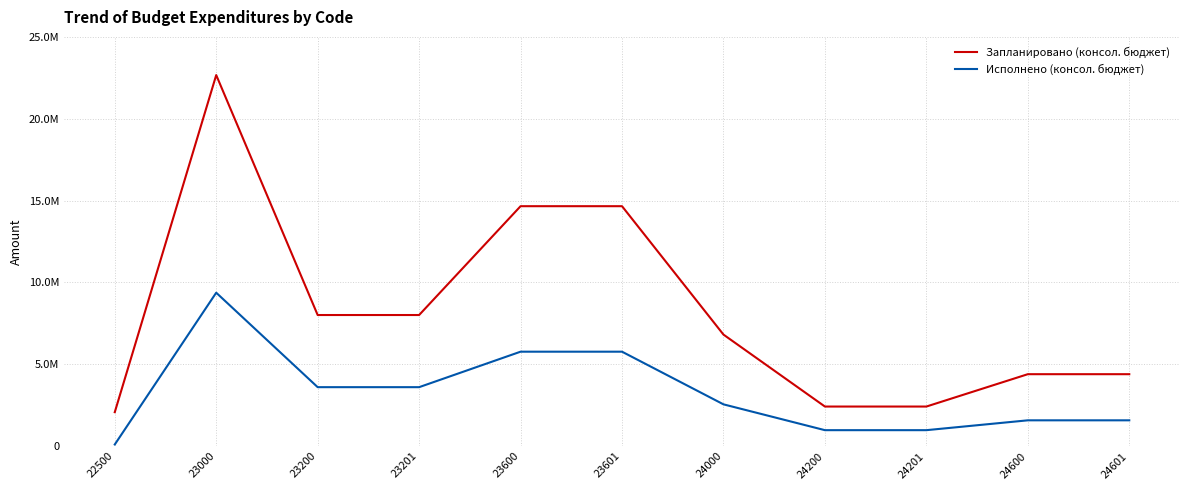

Does the chart display data point markers on the line(s)?

No